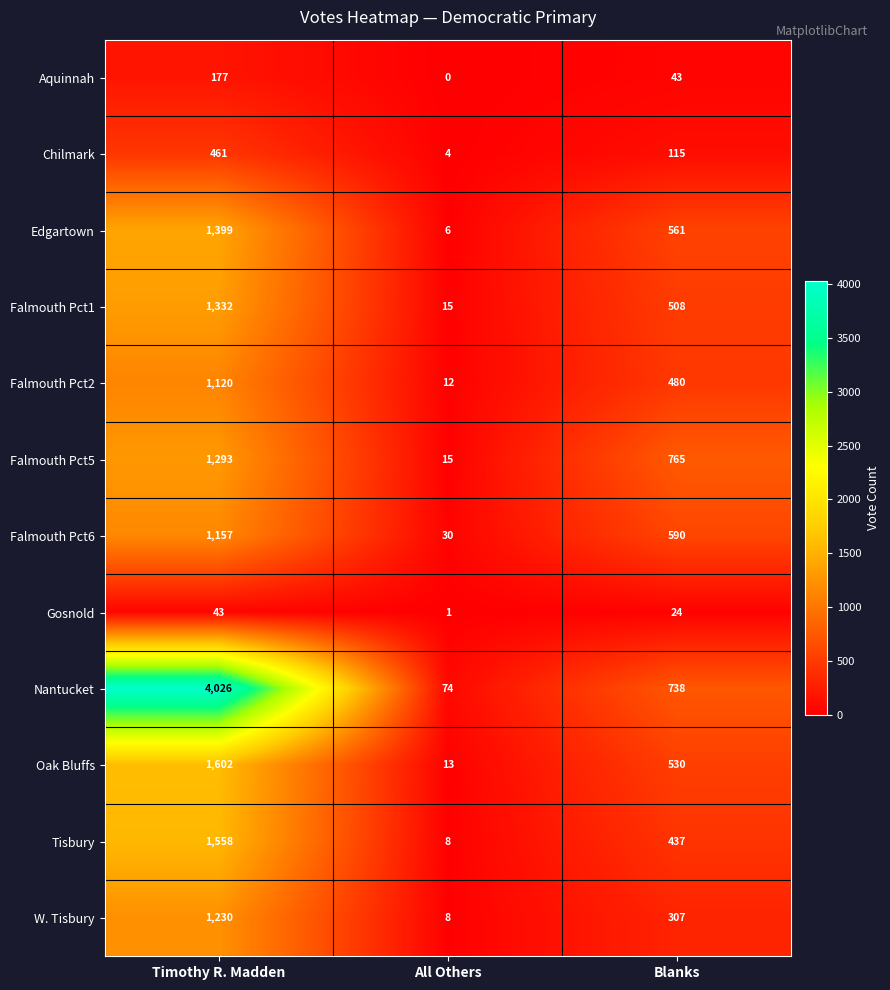

What is the greatest value displayed?

4026